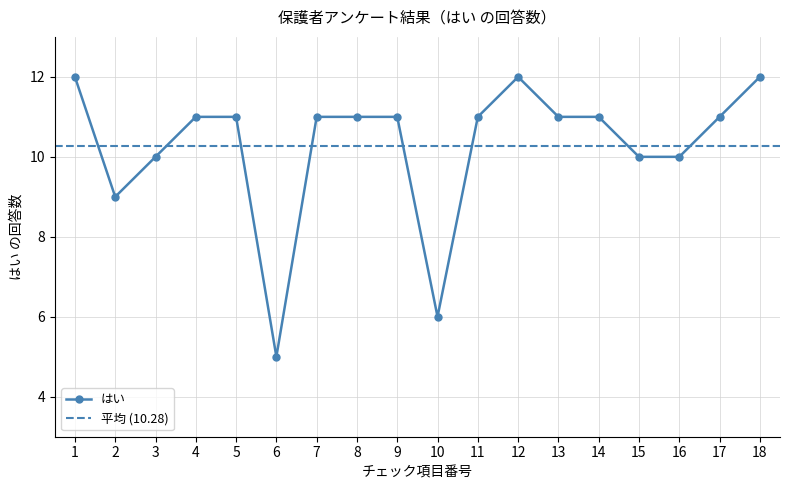

Reading left to right, extract all data points from this chart.

1=12	2=9	3=10	4=11	5=11	6=5	7=11	8=11	9=11	10=6	11=11	12=12	13=11	14=11	15=10	16=10	17=11	18=12